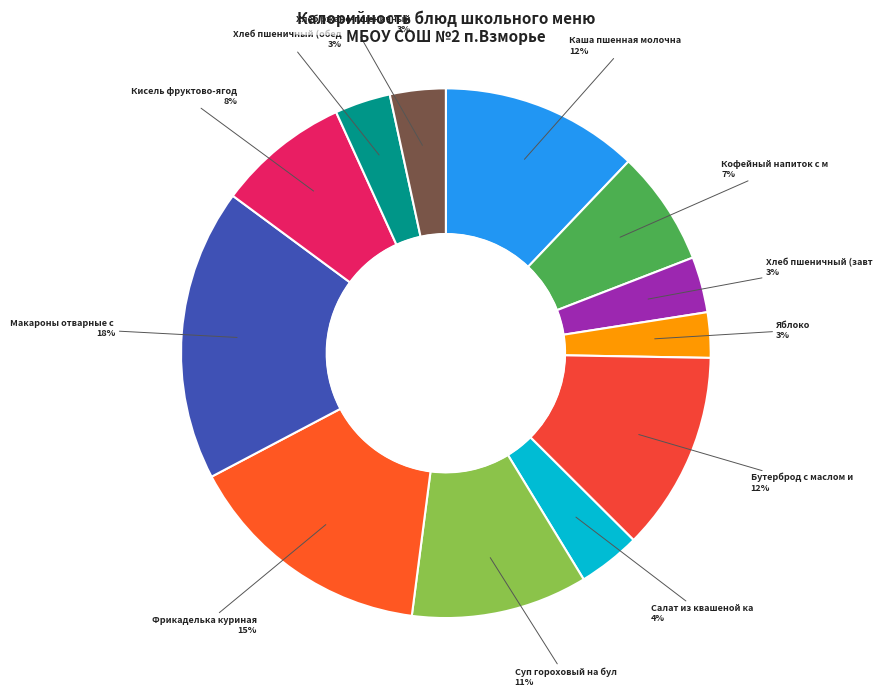

What is the smallest slice in the pie chart?

Яблоко